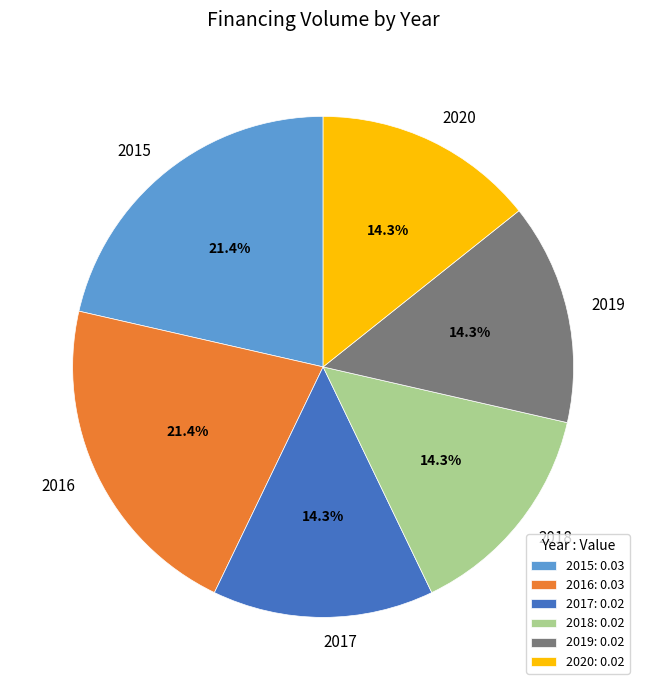

To the nearest percent, what percentage of the pie is 2020?

14%